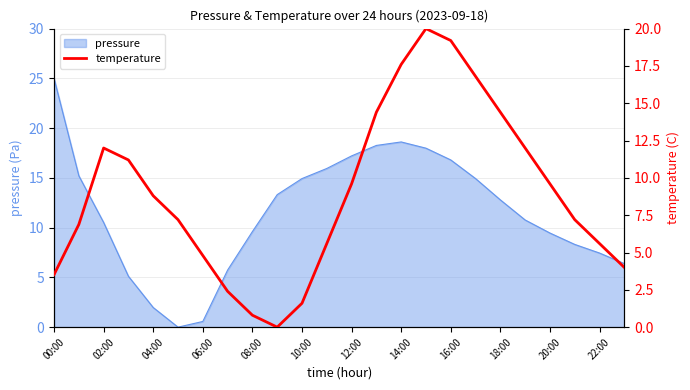

Where does the pressure series first go above 12?

00:00